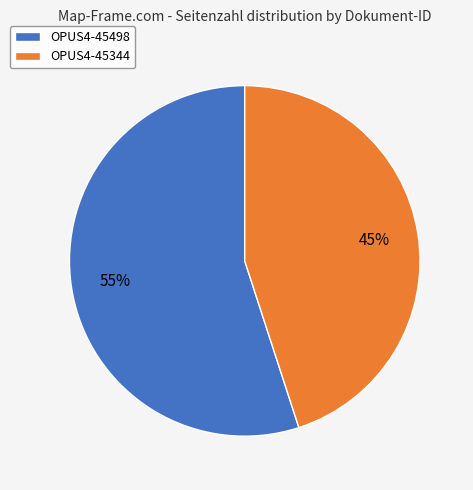

Between OPUS4-45344 and OPUS4-45498, which is larger?

OPUS4-45498